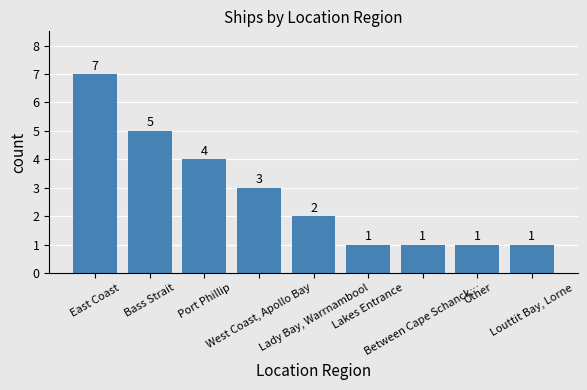

What is the difference between the second highest and second lowest values?

4